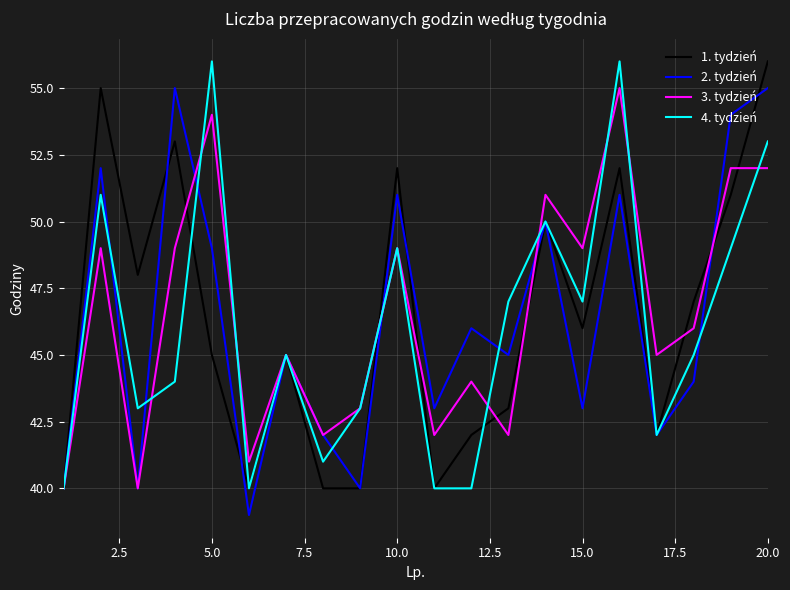

Reading left to right, what are all the values shown in this chart?

1. tydzień: 40	55	48	53	45	40	45	40	40	52	40	42	43	50	46	52	42	47	51	56
2. tydzień: 40	52	40	55	49	39	45	42	40	51	43	46	45	50	43	51	42	44	54	55
3. tydzień: 40	49	40	49	54	41	45	42	43	49	42	44	42	51	49	55	45	46	52	52
4. tydzień: 40	51	43	44	56	40	45	41	43	49	40	40	47	50	47	56	42	45	49	53